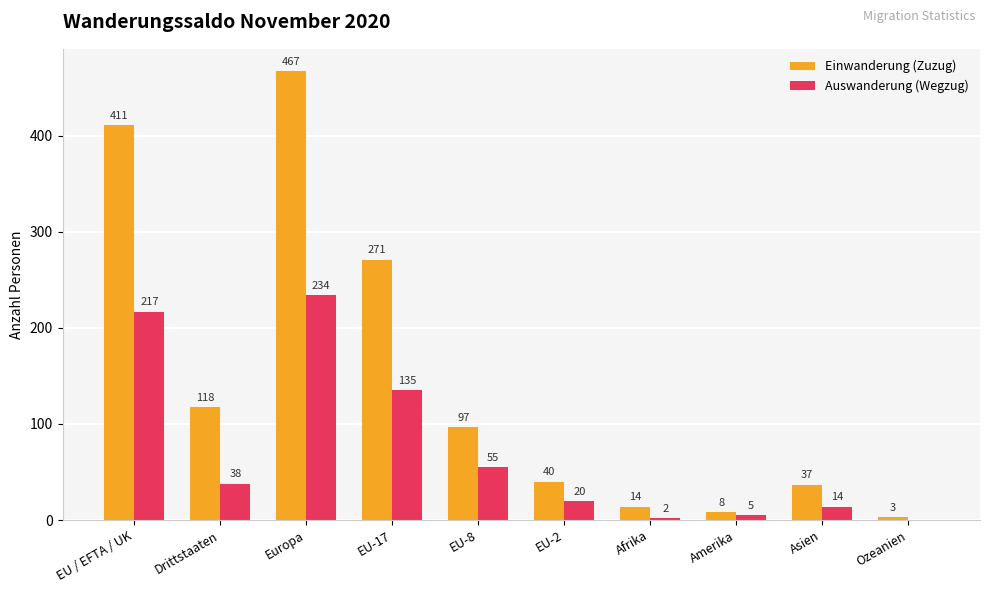

Is the value of Auswanderung (Wegzug) at Asien greater than the value of Einwanderung (Zuzug) at EU-2?

No